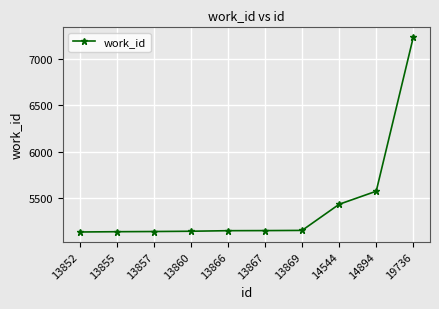

What is the sum of all values?

54254